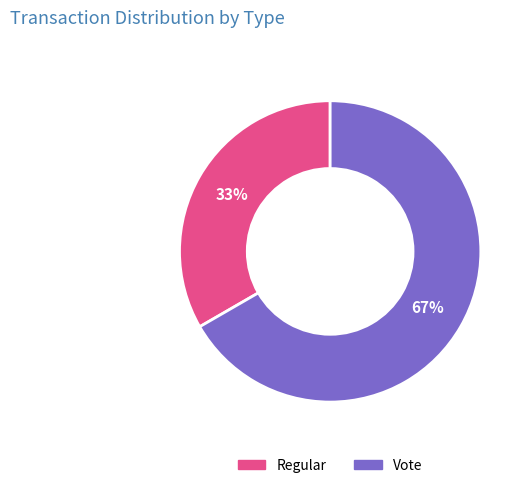

Do Vote and Regular together represent more than half of the pie?

Yes